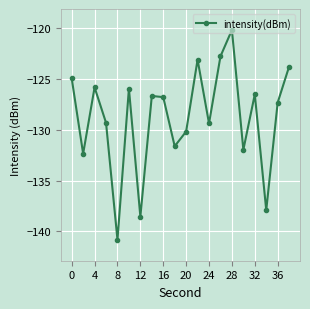

How many points are higher than both their immediate neighbors (excluding endpoints)?

6